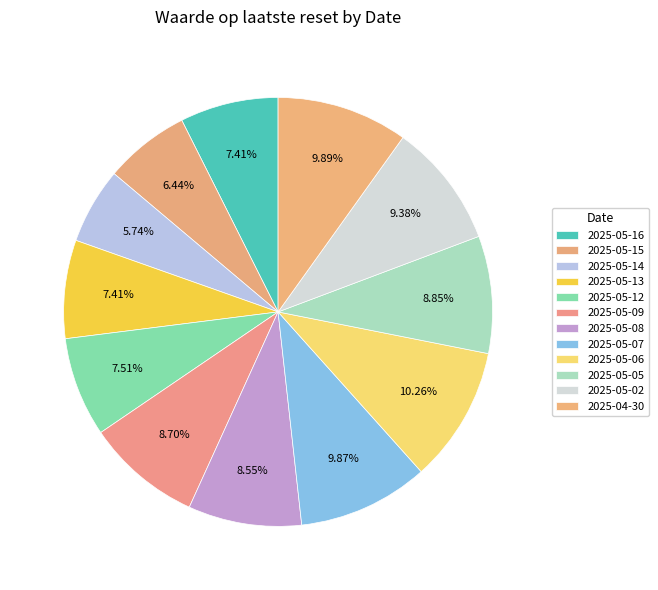

Which slice is the largest?

2025-05-06